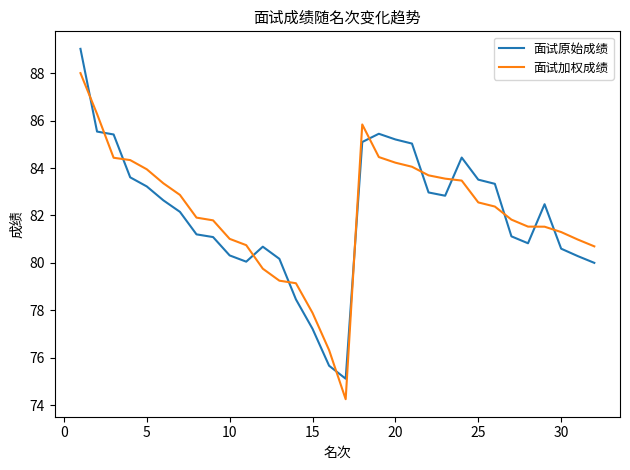

What is the difference between the maximum and minimum values in the 面试加权成绩 series?

13.8